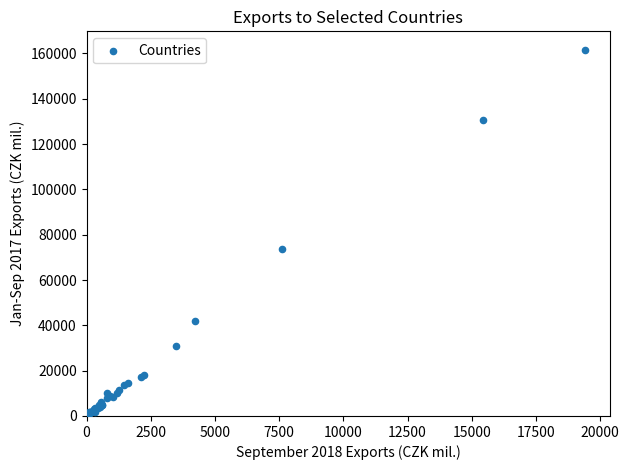

What Y value in the scatter plot is closest to 80915?

73869